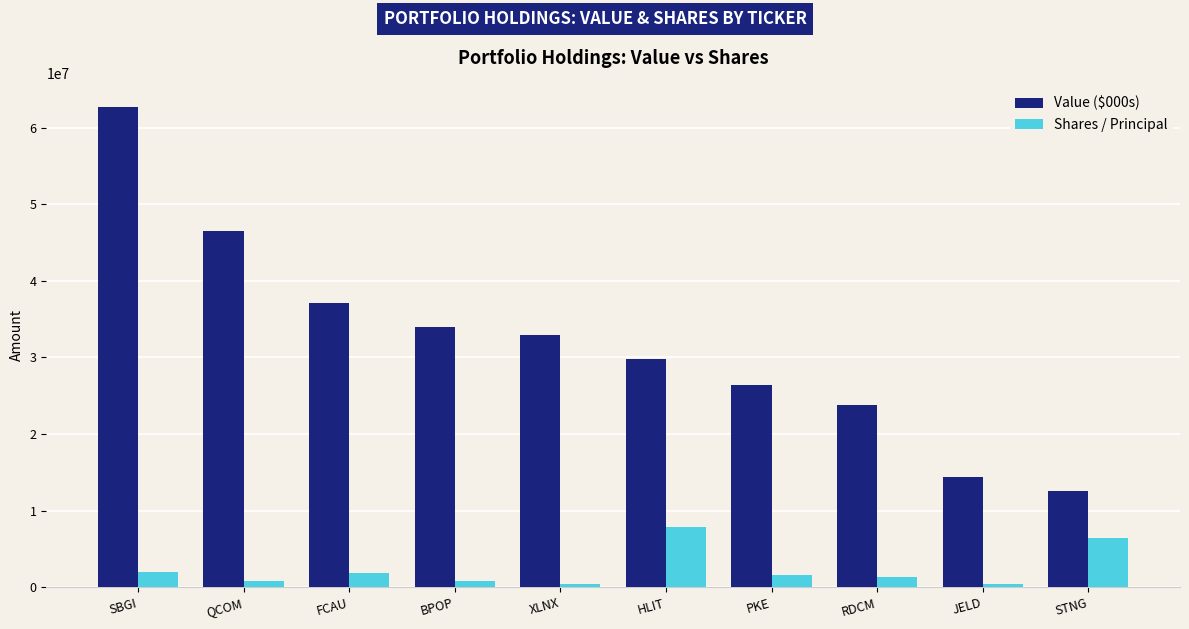

List the series in order of their overall mean, lowest first.

Shares / Principal, Value ($000s)